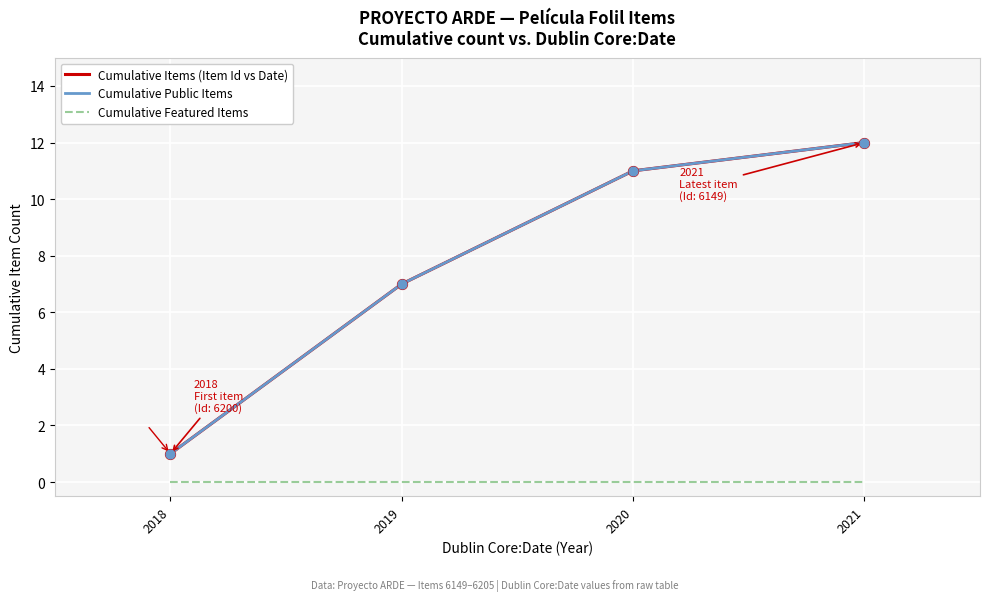

Is this an area chart (filled region under the line)?

No